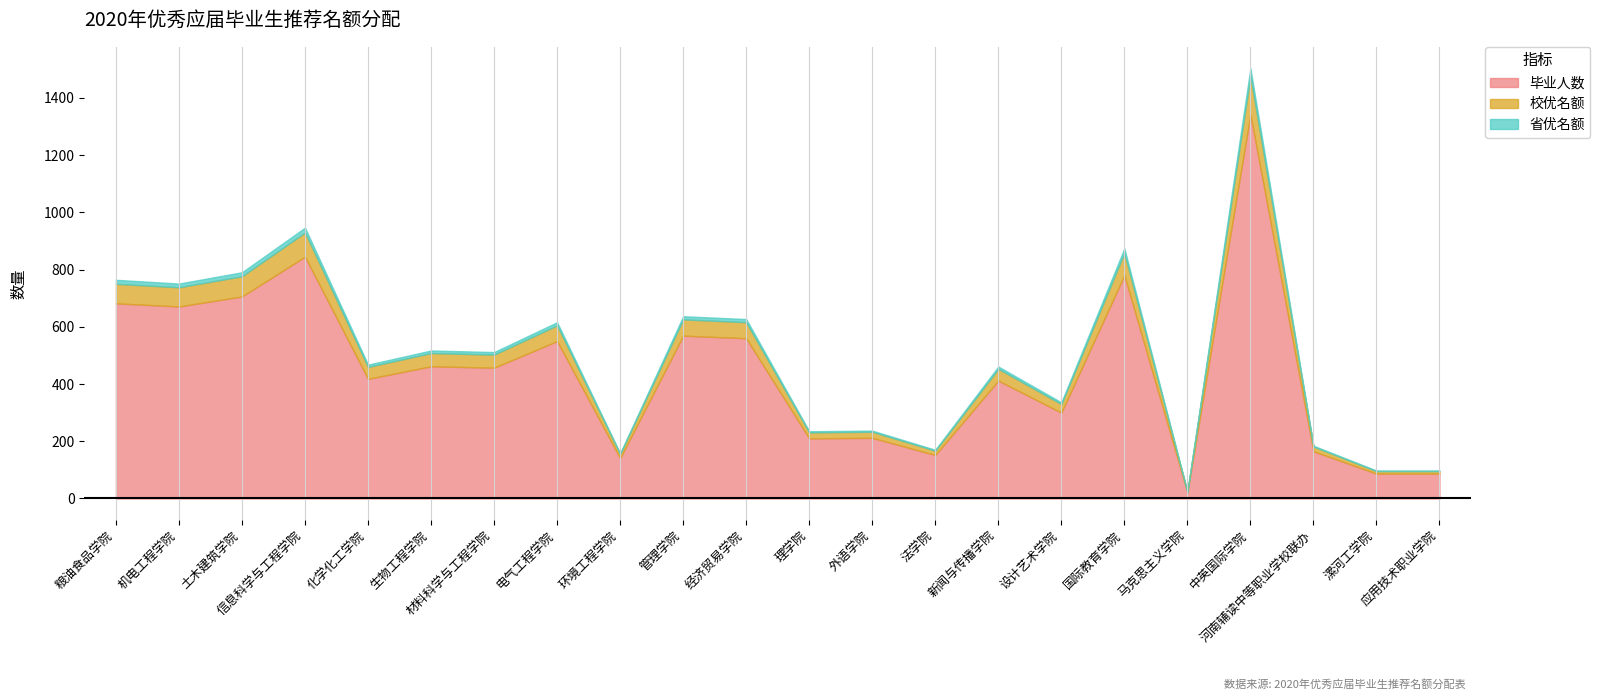

How many lines are shown in the chart?

3